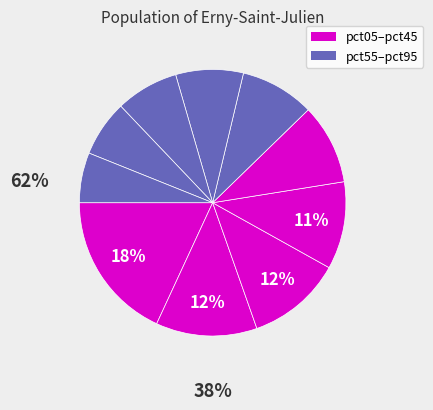

How many slices are in this pie chart?

10